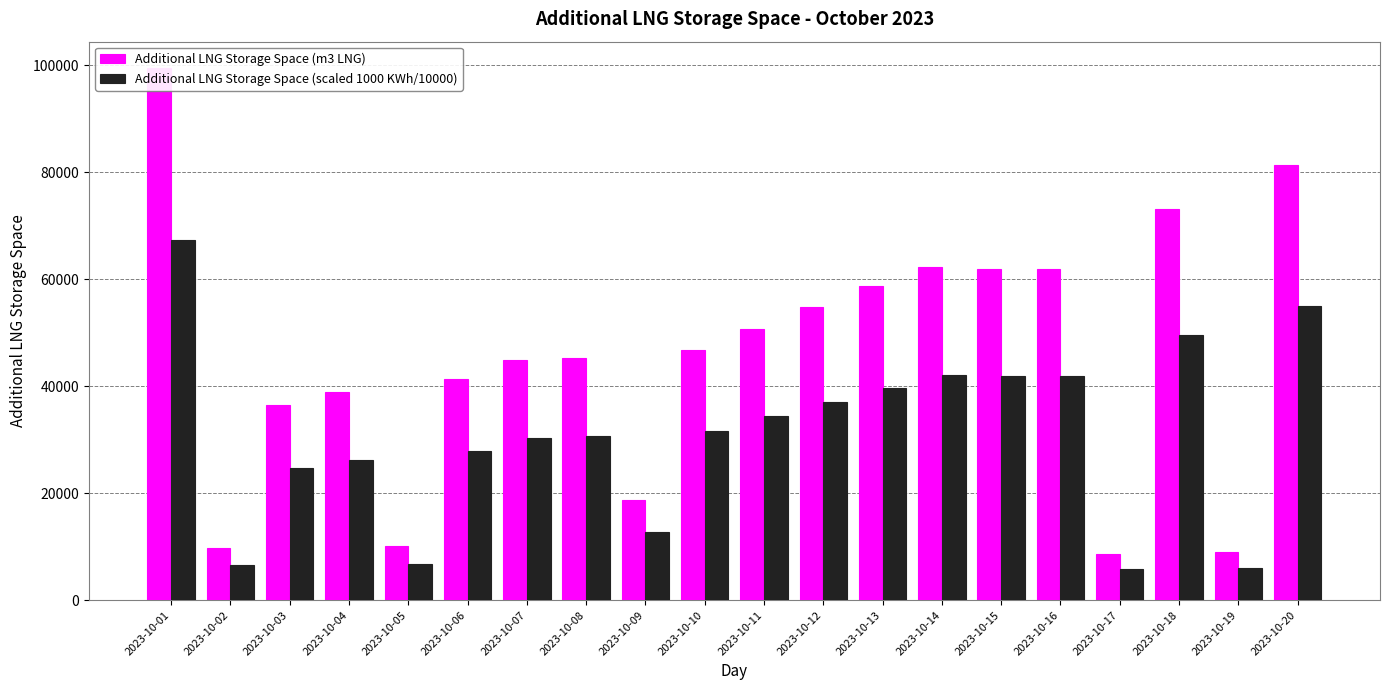

What is the smallest value displayed?

5879.5